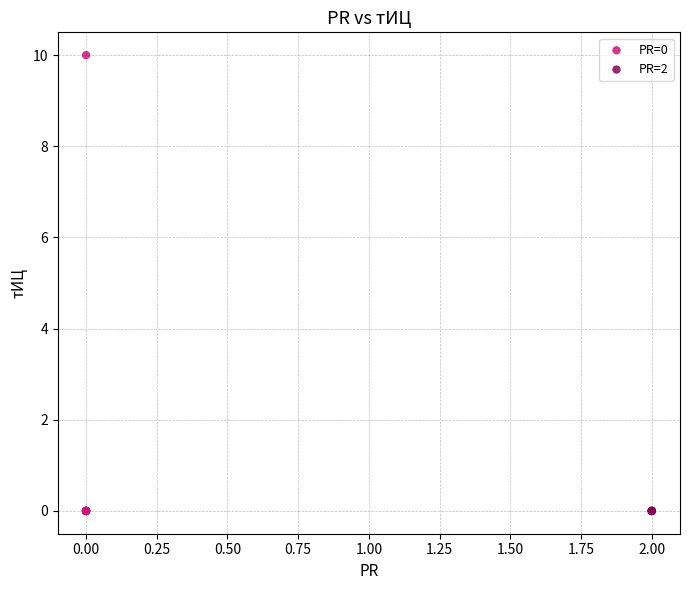

Which series reaches the maximum Y coordinate?

PR=0